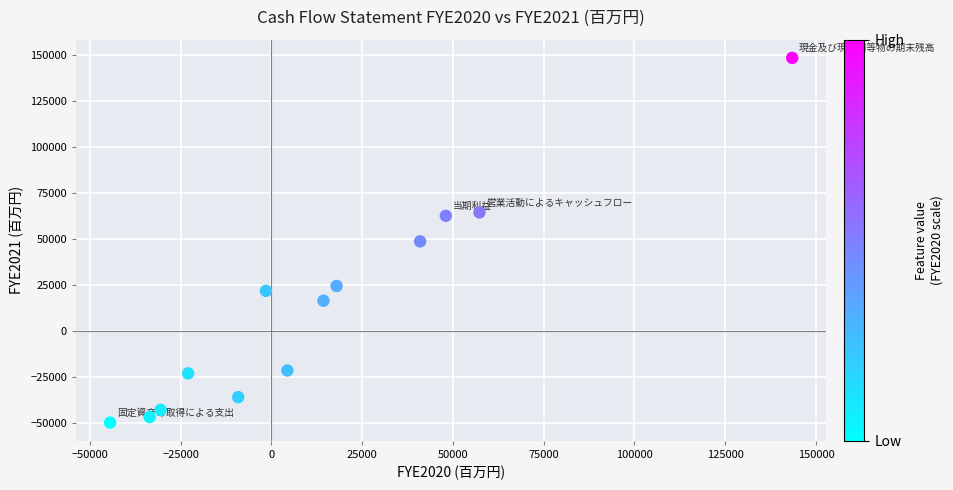

What is the range of X values (max minus min)?

187848